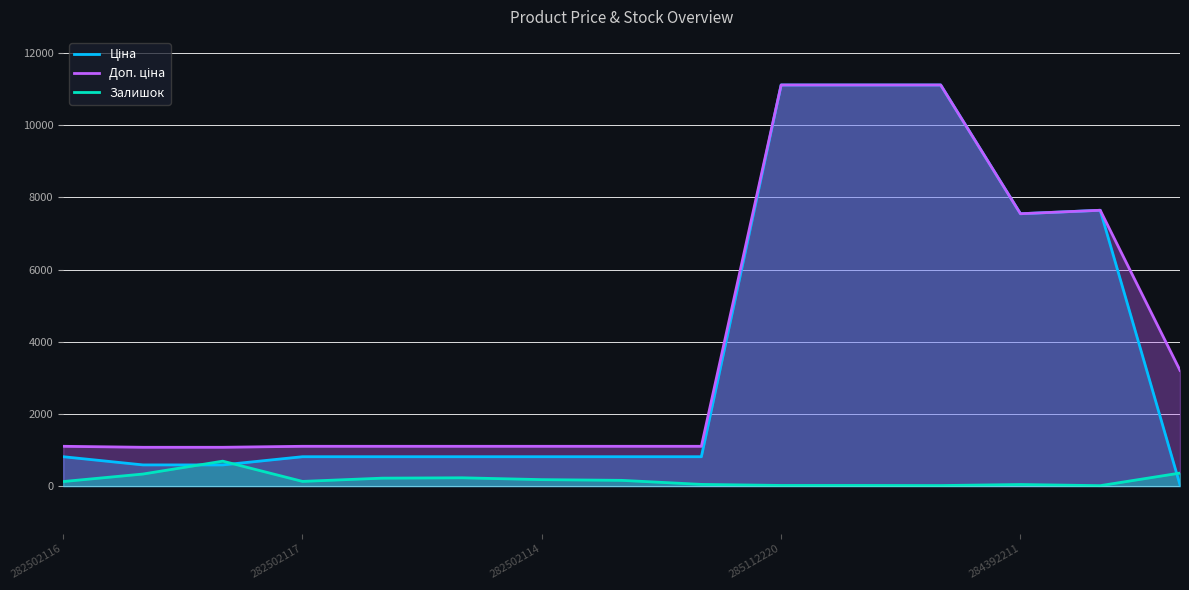

What is the label of the 1st point from the right?

14